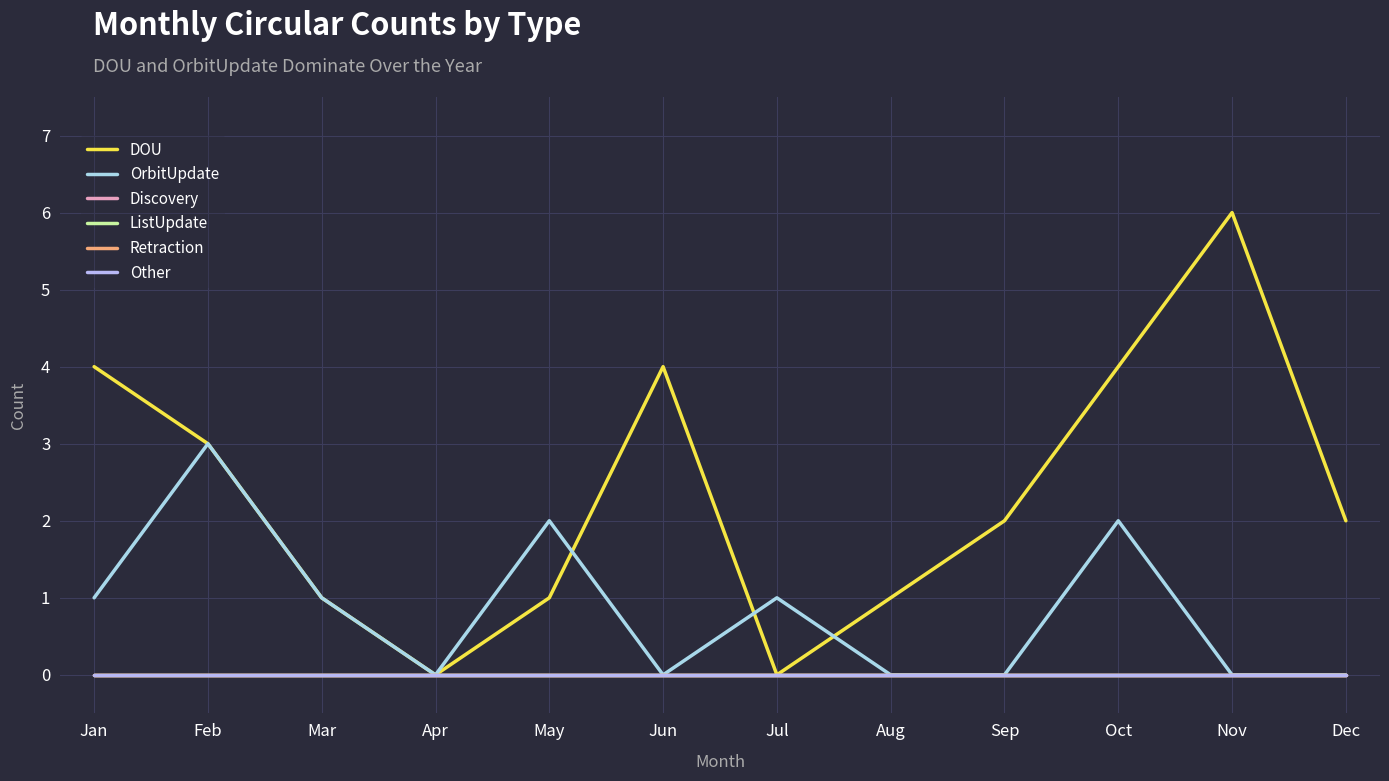

At which category is the sum across all series the highest?

Feb